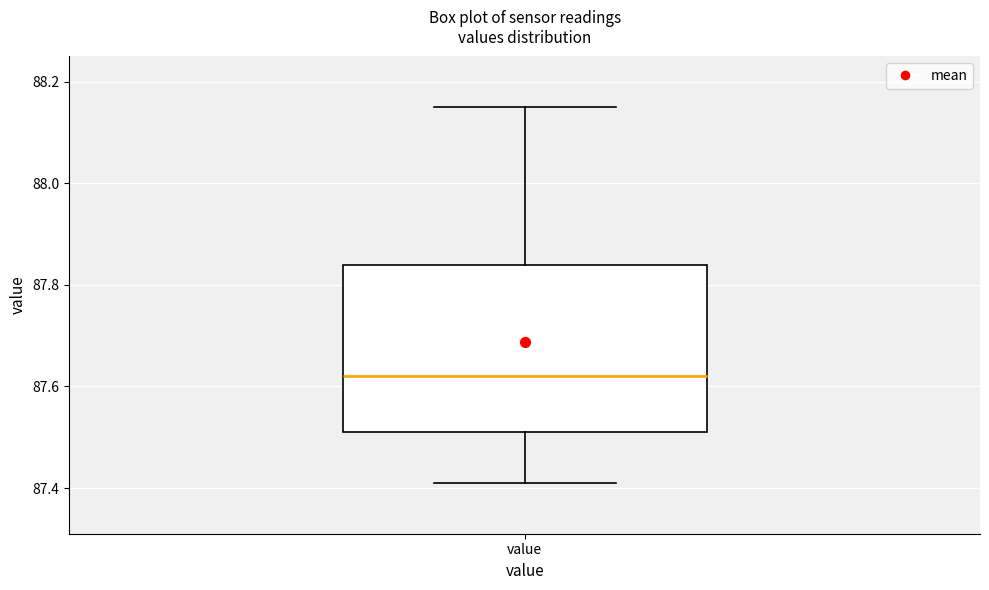

Transcribe this box plot: give where the median line is, the range the box spans, and where the two whiskers end, as read against the y-axis. The values are not printed on the chart, so give them approximately, as read against the axis.

median 87.62, box 87.52 to 87.84, whiskers 87.42 to 88.16